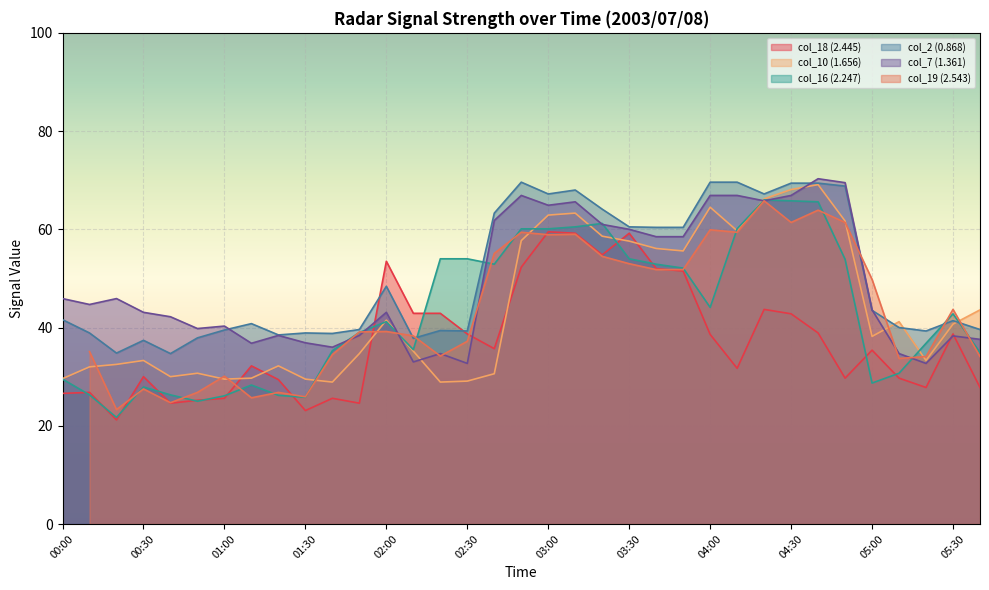

How many data points does each series have?

35